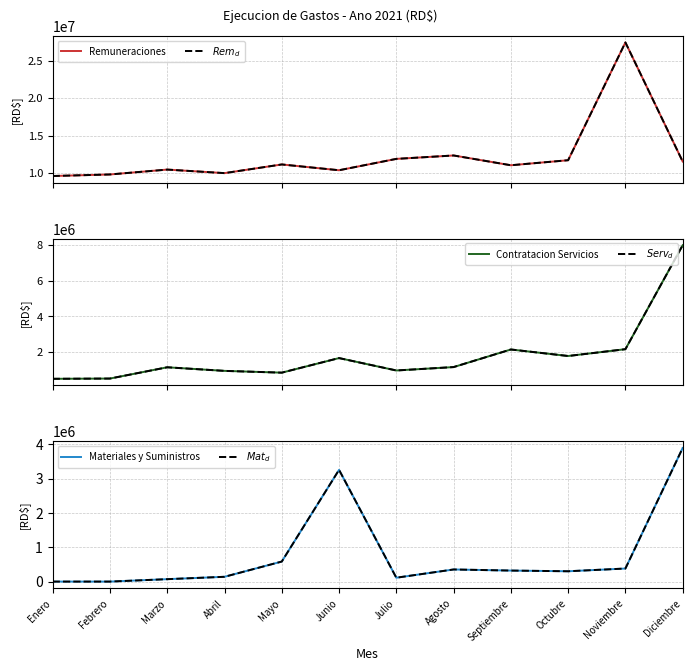

Does the chart display data point markers on the line(s)?

No